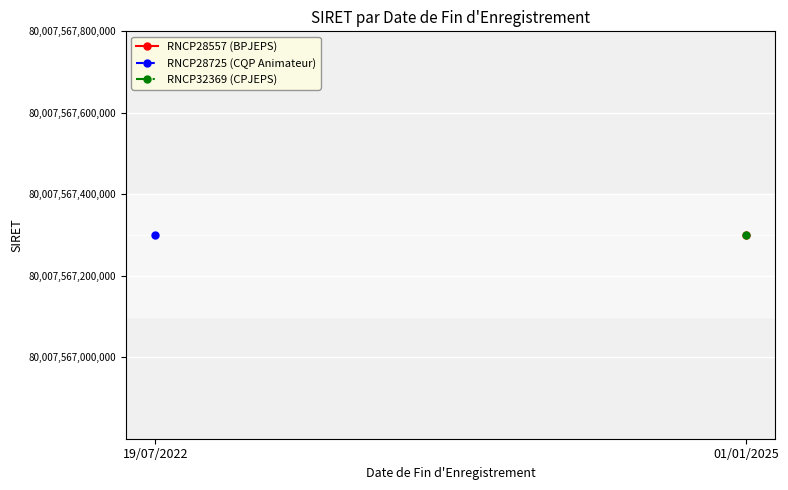

Which series has the largest range (max minus min)?

RNCP28725 (CQP Animateur)